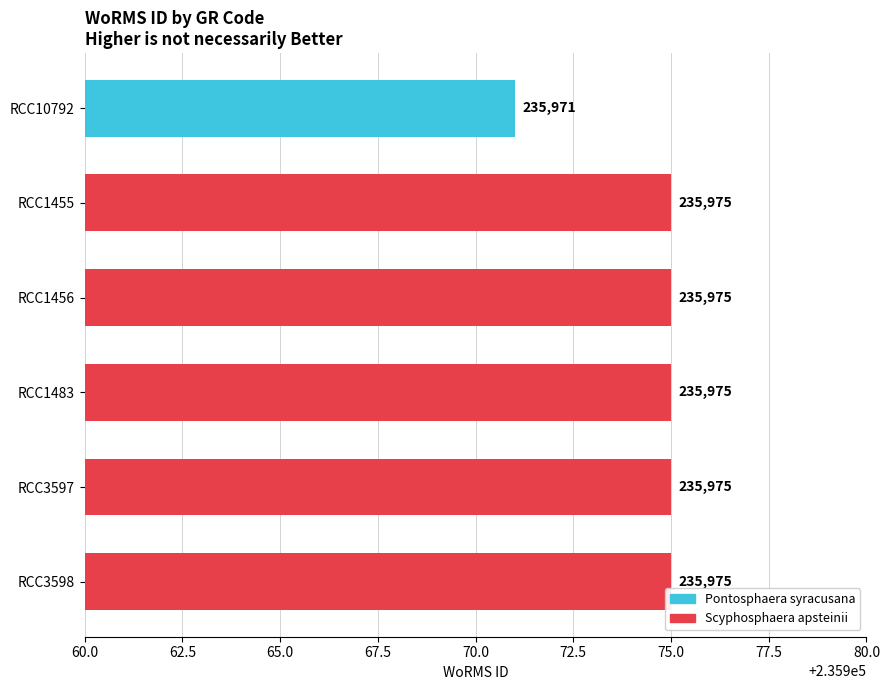

Does the chart contain stacked bars?

No